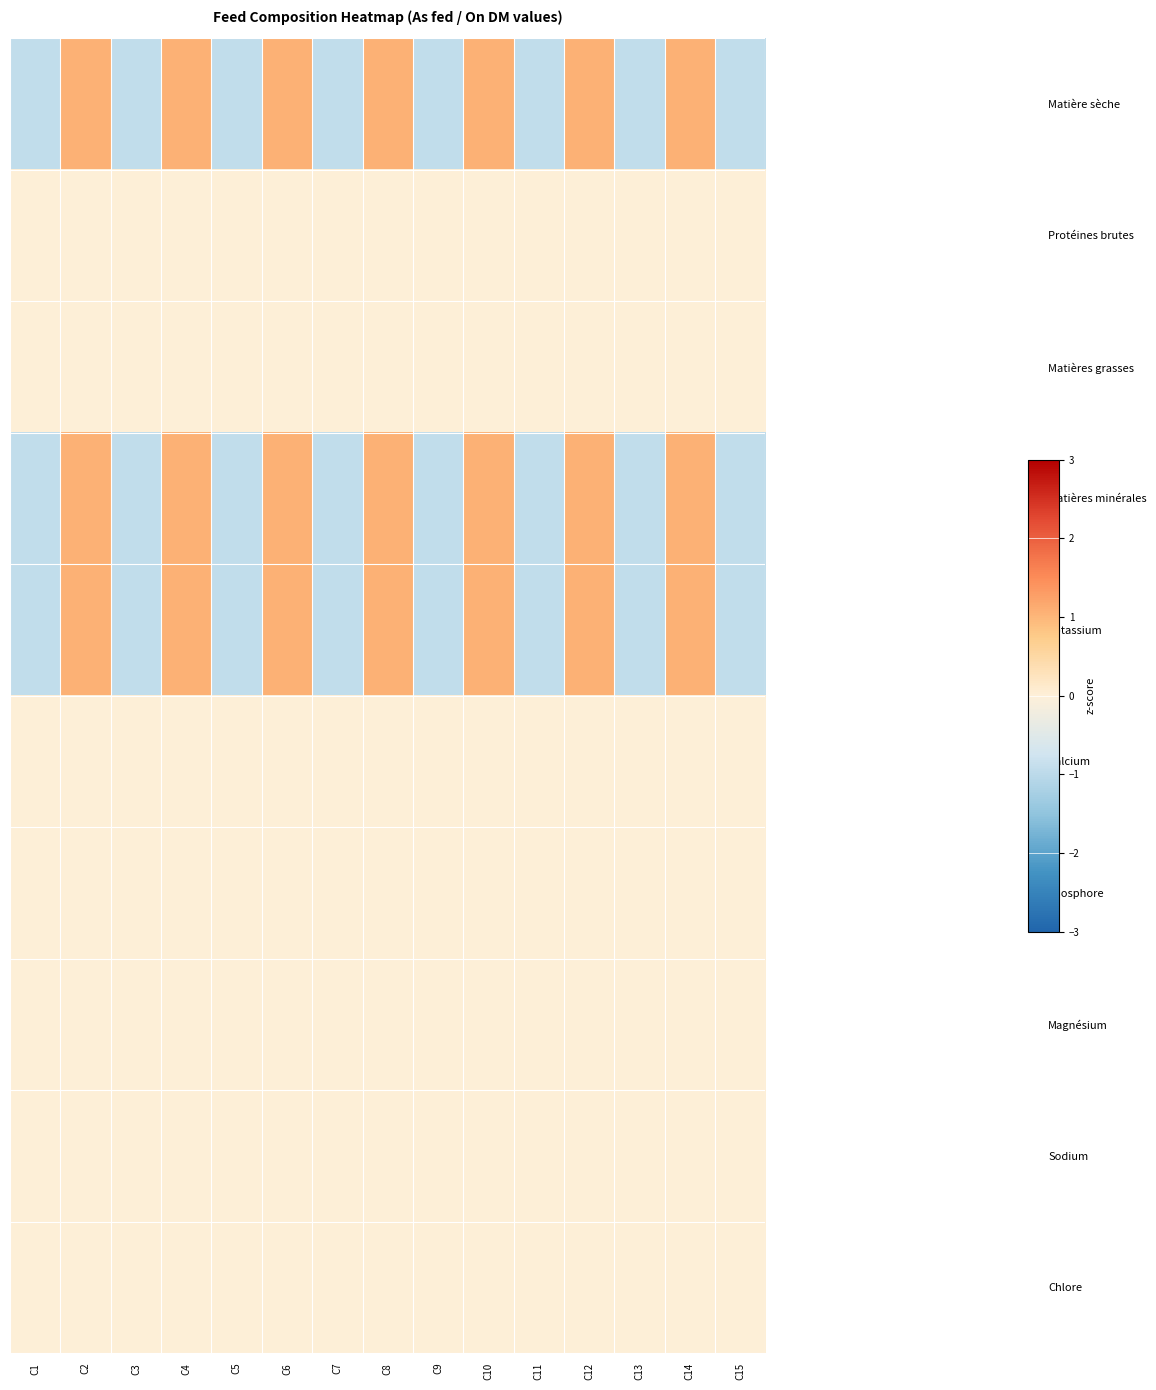

Reading left to right, transcribe all the data shown in this chart.

Matière sèche: C1=-0.9	C2=1.1	C3=-0.9	C4=1.1	C5=-0.9	C6=1.1	C7=-0.9	C8=1.1	C9=-0.9	C10=1.1	C11=-0.9	C12=1.1	C13=-0.9	C14=1.1	C15=-0.9
Protéines brutes: C1=0.0	C2=0.0	C3=0.0	C4=0.0	C5=0.0	C6=0.0	C7=0.0	C8=0.0	C9=0.0	C10=0.0	C11=0.0	C12=0.0	C13=0.0	C14=0.0	C15=0.0
Matières grasses: C1=0.0	C2=0.0	C3=0.0	C4=0.0	C5=0.0	C6=0.0	C7=0.0	C8=0.0	C9=0.0	C10=0.0	C11=0.0	C12=0.0	C13=0.0	C14=0.0	C15=0.0
Matières minérales: C1=-0.9	C2=1.1	C3=-0.9	C4=1.1	C5=-0.9	C6=1.1	C7=-0.9	C8=1.1	C9=-0.9	C10=1.1	C11=-0.9	C12=1.1	C13=-0.9	C14=1.1	C15=-0.9
Potassium: C1=-0.9	C2=1.1	C3=-0.9	C4=1.1	C5=-0.9	C6=1.1	C7=-0.9	C8=1.1	C9=-0.9	C10=1.1	C11=-0.9	C12=1.1	C13=-0.9	C14=1.1	C15=-0.9
Calcium: C1=0.0	C2=0.0	C3=0.0	C4=0.0	C5=0.0	C6=0.0	C7=0.0	C8=0.0	C9=0.0	C10=0.0	C11=0.0	C12=0.0	C13=0.0	C14=0.0	C15=0.0
Phosphore: C1=0.0	C2=0.0	C3=0.0	C4=0.0	C5=0.0	C6=0.0	C7=0.0	C8=0.0	C9=0.0	C10=0.0	C11=0.0	C12=0.0	C13=0.0	C14=0.0	C15=0.0
Magnésium: C1=0.0	C2=0.0	C3=0.0	C4=0.0	C5=0.0	C6=0.0	C7=0.0	C8=0.0	C9=0.0	C10=0.0	C11=0.0	C12=0.0	C13=0.0	C14=0.0	C15=0.0
Sodium: C1=0.0	C2=0.0	C3=0.0	C4=0.0	C5=0.0	C6=0.0	C7=0.0	C8=0.0	C9=0.0	C10=0.0	C11=0.0	C12=0.0	C13=0.0	C14=0.0	C15=0.0
Chlore: C1=0.0	C2=0.0	C3=0.0	C4=0.0	C5=0.0	C6=0.0	C7=0.0	C8=0.0	C9=0.0	C10=0.0	C11=0.0	C12=0.0	C13=0.0	C14=0.0	C15=0.0